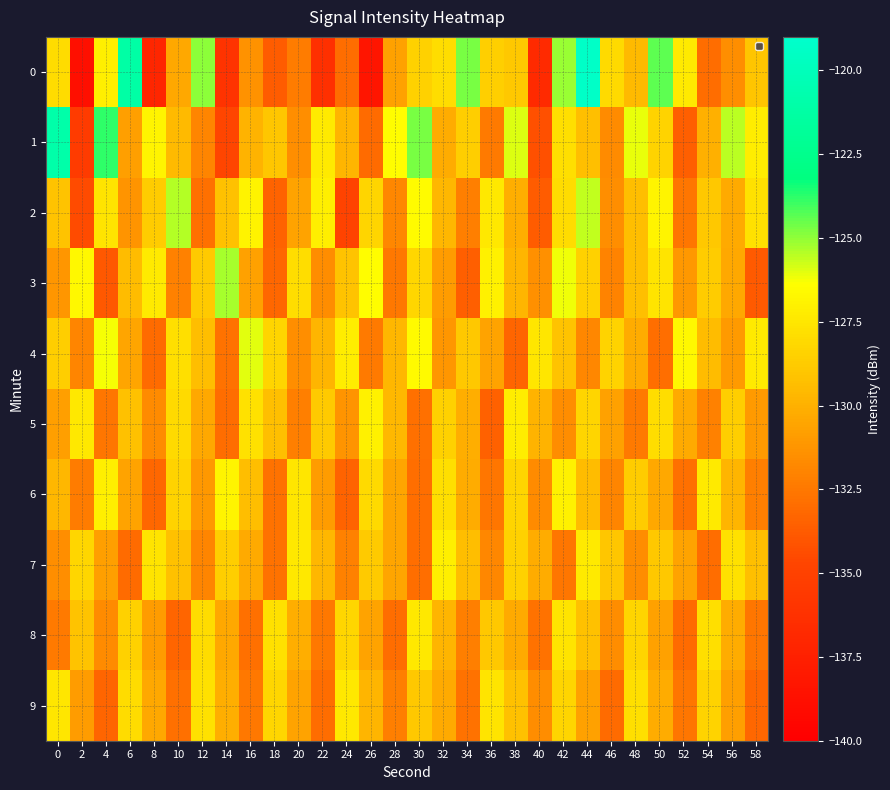

Reading left to right, what are all the values shown in this chart?

0: 0=-127.9	2=-138.8	4=-127.1	6=-121.2	8=-137.0	10=-130.3	12=-124.9	14=-136.0	16=-131.3	18=-133.7	20=-132.3	22=-136.3	24=-133.0	26=-138.3	28=-130.7	30=-128.5	32=-127.9	34=-124.7	36=-128.5	38=-128.9	40=-136.7	42=-125.1	44=-119.3	46=-128.0	48=-129.5	50=-124.3	52=-127.3	54=-133.0	56=-131.5	58=-129.0
1: 0=-120.9	2=-135.4	4=-123.8	6=-130.8	8=-126.8	10=-129.5	12=-131.9	14=-134.7	16=-129.9	18=-128.9	20=-131.5	22=-127.3	24=-129.8	26=-133.1	28=-126.4	30=-124.7	32=-130.2	34=-128.6	36=-132.4	38=-125.9	40=-134.2	42=-127.8	44=-129.3	46=-131.7	48=-126.1	50=-128.4	52=-133.6	54=-130.0	56=-125.5	58=-127.2
2: 0=-129.1	2=-134.5	4=-127.6	6=-131.3	8=-128.7	10=-125.4	12=-132.8	14=-129.2	16=-126.9	18=-133.4	20=-130.6	22=-127.1	24=-134.9	26=-128.3	28=-131.8	30=-126.5	32=-129.7	34=-132.2	36=-127.4	38=-130.1	40=-133.7	42=-128.0	44=-125.6	46=-131.5	48=-129.4	50=-126.8	52=-132.6	54=-128.9	56=-130.3	58=-127.7
3: 0=-131.2	2=-126.7	4=-133.9	6=-129.5	8=-127.3	10=-132.1	12=-128.8	14=-125.3	16=-130.7	18=-133.2	20=-127.9	22=-131.6	24=-129.1	26=-126.4	28=-132.5	30=-128.2	32=-130.9	34=-133.6	36=-127.0	38=-129.8	40=-131.4	42=-126.2	44=-128.5	46=-132.0	48=-129.3	50=-127.6	52=-131.1	54=-128.7	56=-130.4	58=-133.8
4: 0=-128.6	2=-131.9	4=-126.3	6=-130.5	8=-133.1	10=-127.8	12=-129.4	14=-132.7	16=-126.0	18=-128.3	20=-131.5	22=-129.8	24=-127.2	26=-132.4	28=-129.7	30=-126.6	32=-131.2	34=-128.9	36=-130.6	38=-133.3	40=-127.5	42=-129.1	44=-131.8	46=-128.4	48=-130.2	50=-132.9	52=-126.7	54=-129.5	56=-131.0	58=-127.3
5: 0=-130.8	2=-127.4	4=-132.6	6=-129.2	8=-131.7	10=-128.1	12=-130.4	14=-133.0	16=-127.7	18=-129.3	20=-132.2	22=-128.8	24=-131.3	26=-127.0	28=-129.6	30=-132.8	32=-128.5	34=-130.1	36=-133.5	38=-127.2	40=-129.9	42=-131.6	44=-128.3	46=-130.7	48=-132.4	50=-127.9	52=-130.3	54=-132.1	56=-128.6	58=-131.0
6: 0=-129.7	2=-132.3	4=-127.1	6=-130.6	8=-133.2	10=-128.4	12=-131.1	14=-126.8	16=-129.4	18=-132.7	20=-127.5	22=-130.9	24=-133.4	26=-128.1	28=-130.5	30=-132.9	32=-127.8	34=-130.2	36=-132.6	38=-128.3	40=-131.7	42=-127.0	44=-129.5	46=-131.9	48=-128.7	50=-130.4	52=-132.8	54=-127.3	56=-129.8	58=-132.2
7: 0=-131.5	2=-128.2	4=-130.8	6=-133.1	8=-127.6	10=-129.2	12=-131.9	14=-128.6	16=-130.3	18=-132.7	20=-127.4	22=-129.7	24=-132.1	26=-128.8	28=-130.5	30=-132.9	32=-127.1	34=-129.4	36=-131.8	38=-128.5	40=-130.2	42=-132.6	44=-127.3	46=-129.0	48=-131.6	50=-128.9	52=-130.6	54=-133.0	56=-127.7	58=-129.3
8: 0=-132.4	2=-129.1	4=-131.7	6=-128.5	8=-130.9	10=-133.3	12=-128.0	14=-130.4	16=-132.8	18=-127.7	20=-130.1	22=-132.5	24=-128.2	26=-130.6	28=-133.0	30=-127.4	32=-129.8	34=-132.2	36=-128.9	38=-130.3	40=-132.7	42=-127.6	44=-129.2	46=-131.6	48=-128.3	50=-130.7	52=-133.1	54=-127.8	56=-130.2	58=-132.6
9: 0=-127.5	2=-130.9	4=-133.3	6=-128.0	8=-130.4	10=-132.8	12=-127.7	14=-130.1	16=-132.5	18=-128.2	20=-130.6	22=-133.0	24=-127.4	26=-129.8	28=-132.2	30=-128.9	32=-130.3	34=-132.7	36=-127.6	38=-129.2	40=-131.6	42=-128.3	44=-130.7	46=-133.1	48=-127.8	50=-130.2	52=-132.6	54=-128.4	56=-130.8	58=-133.2